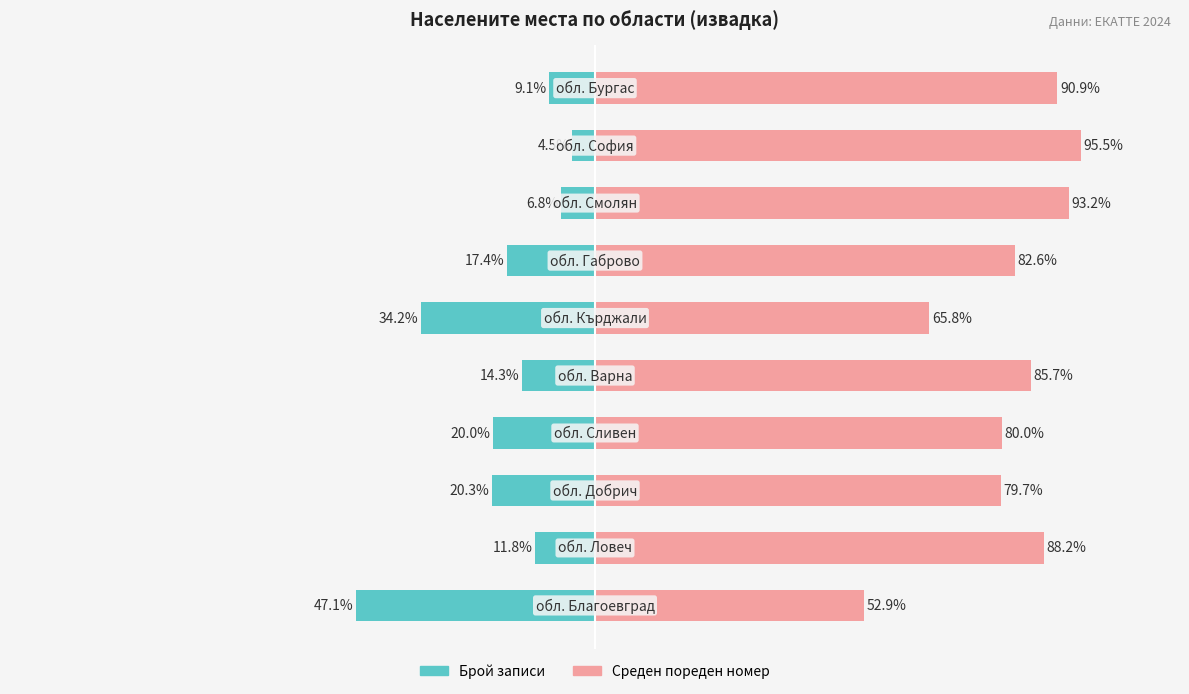

Is it true that Среден пореден номер equals 109.8 at −50?

False